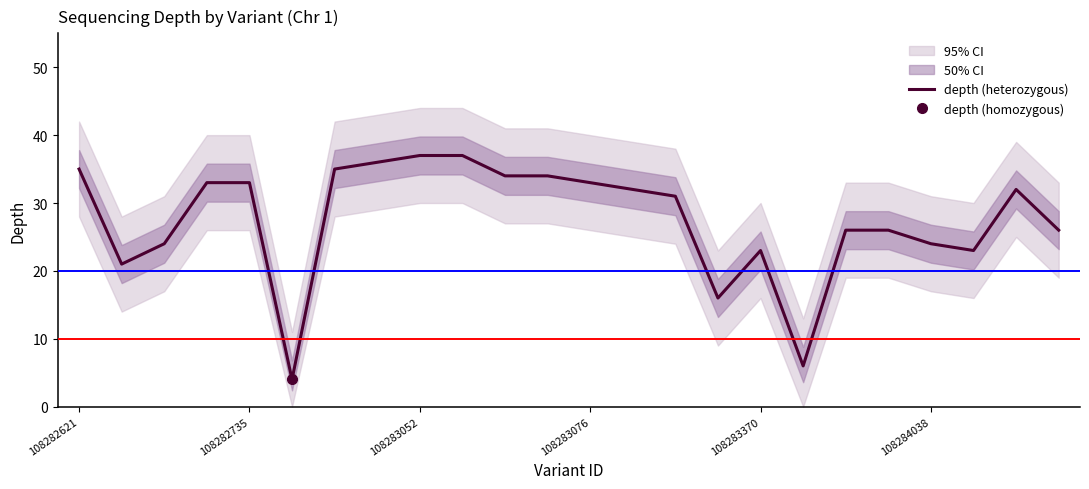

Is it true that depth (heterozygous) equals 33 at 108283076?

True